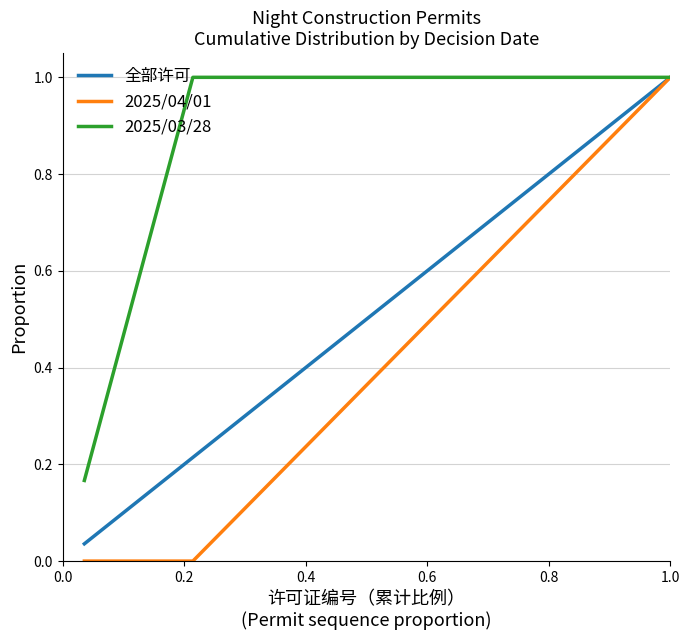

How many categories are shown in the chart?

28